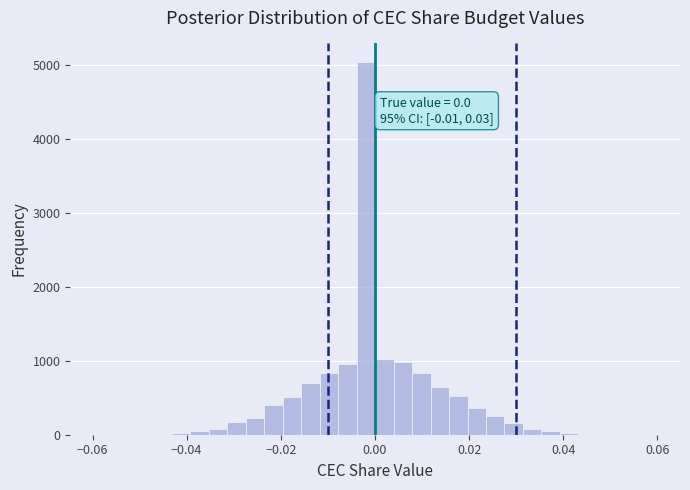

Around what value on the x-axis is the tallest bar? Give the approximate position of its centre, as read against the axis.

-0.002